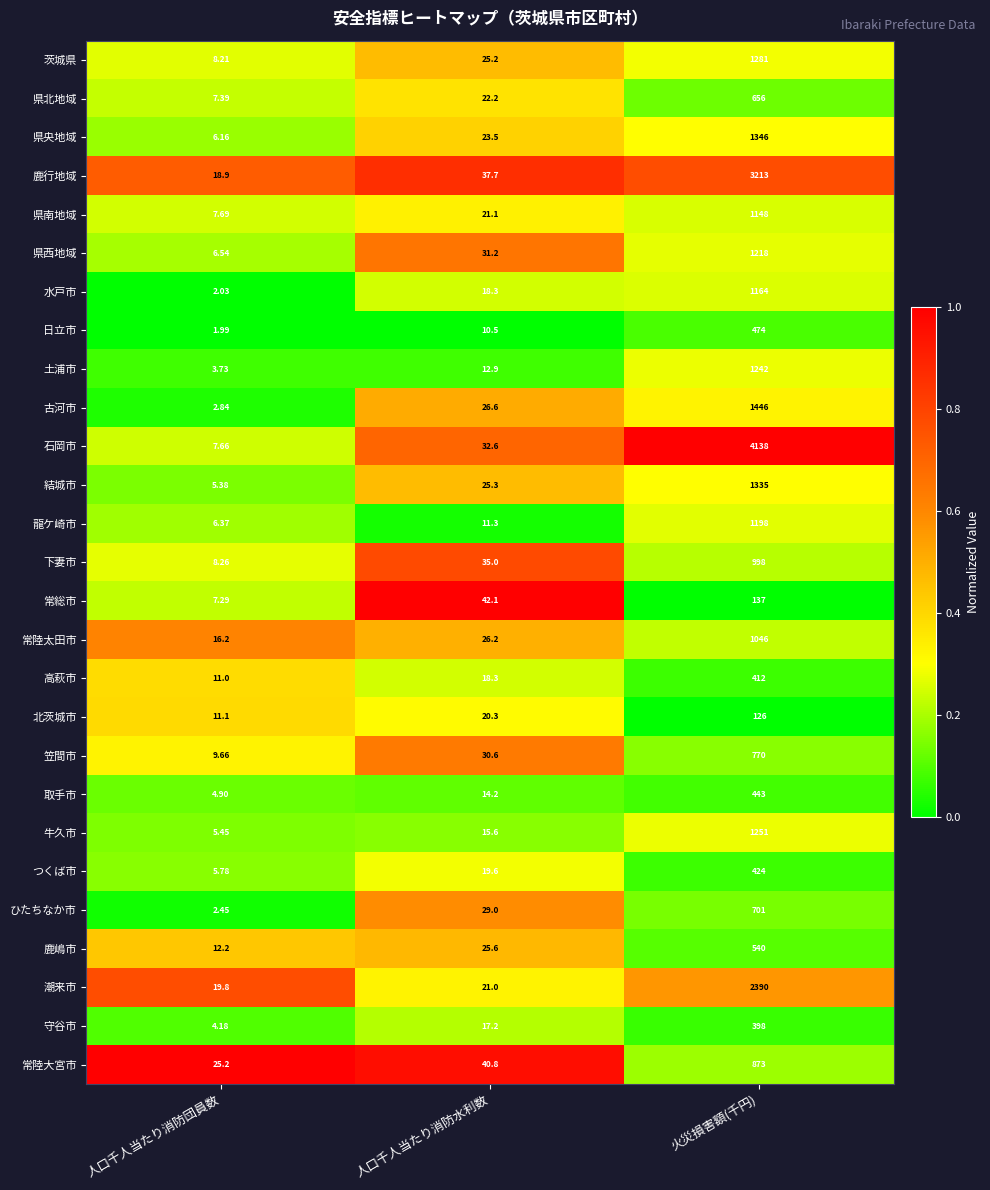

At which category does the chart reach its peak across all series?

火災損害額(千円)